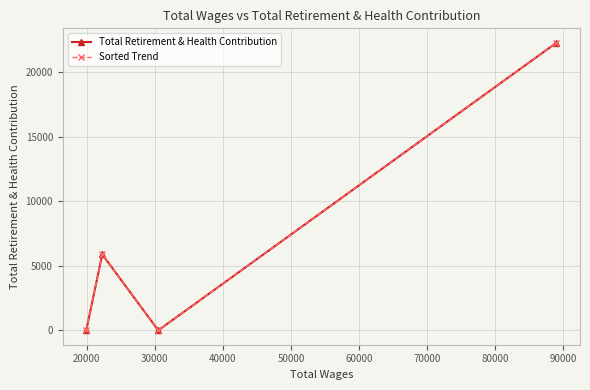

How many values in the Total Retirement & Health Contribution series are below 5890?

2